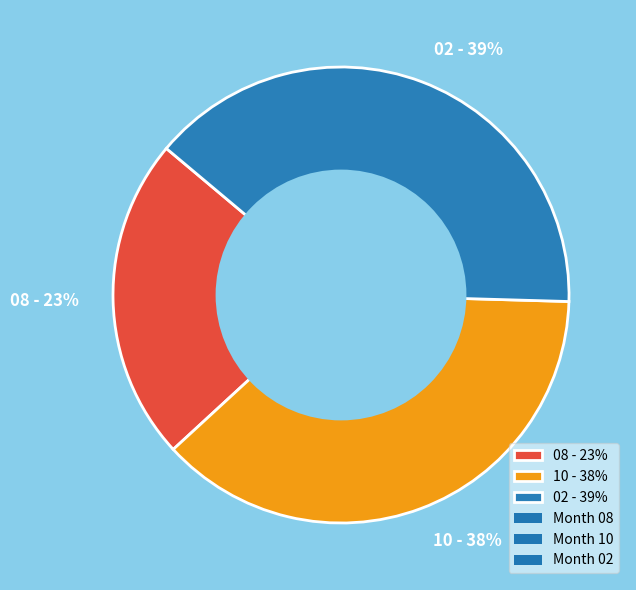

Does 02 account for over 50% of the chart?

No